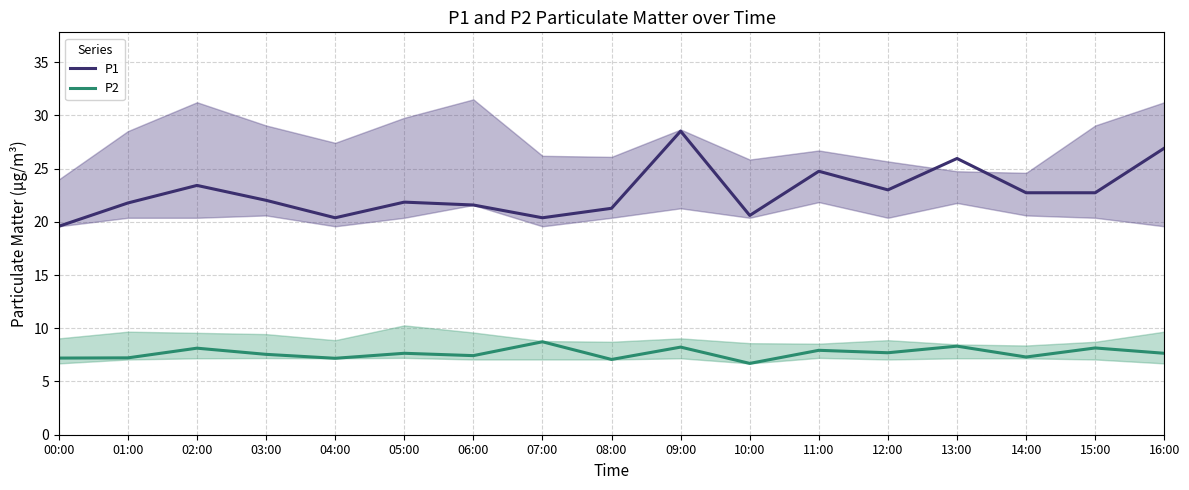

What is the minimum value shown in the chart?

6.7